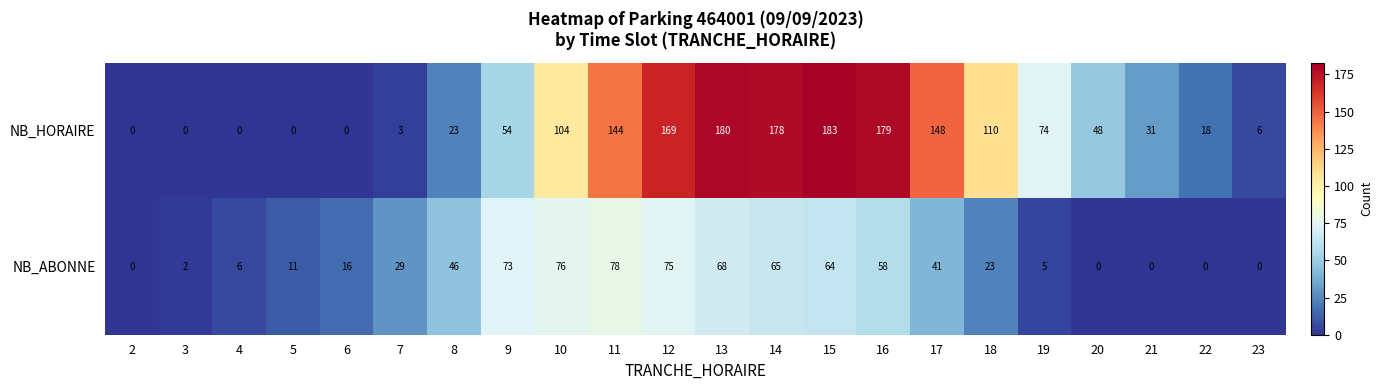

List the series in order of their peak value, highest first.

NB_HORAIRE, NB_ABONNE